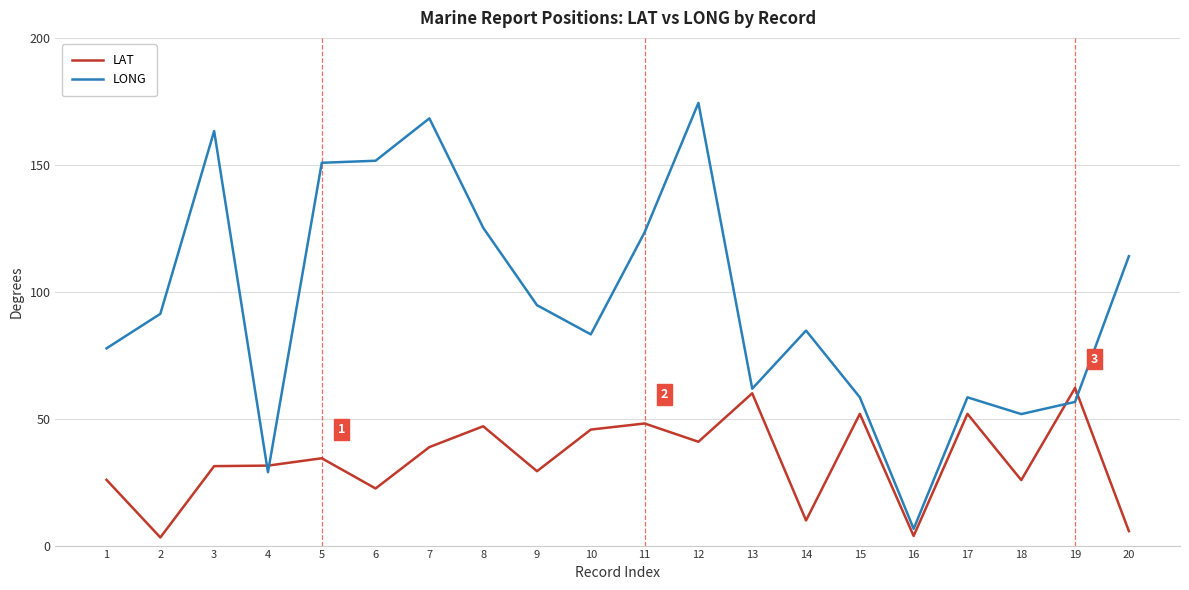

The value of LONG at 2 is 34.3. True or false?

False